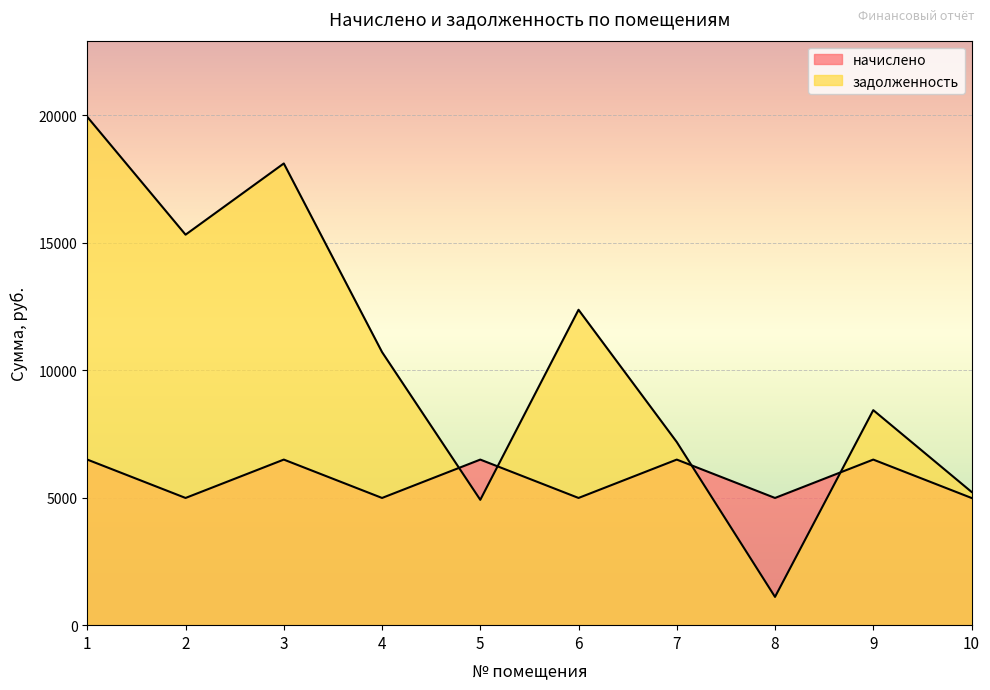

Rank the series by their average value, from lowest to highest.

начислено, задолженность